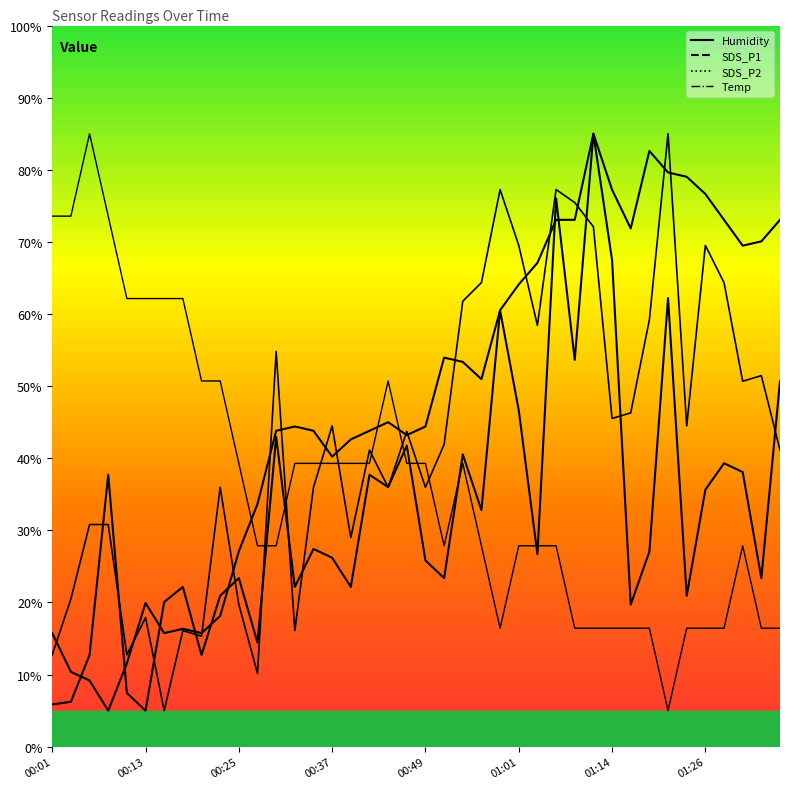

List the labels in order of Humidity value, largest first.

01:11, 01:18, 01:21, 01:23, 01:14, 01:26, 01:06, 01:09, 01:28, 01:35, 01:16, 01:33, 01:31, 01:04, 01:01, 00:59, 00:51, 00:54, 00:56, 00:44, 00:32, 00:49, 00:30, 00:34, 00:42, 00:47, 00:39, 00:37, 00:27, 00:25, 00:13, 00:22, 00:18, 00:01, 00:15, 00:20, 00:10, 00:03, 00:05, 00:08